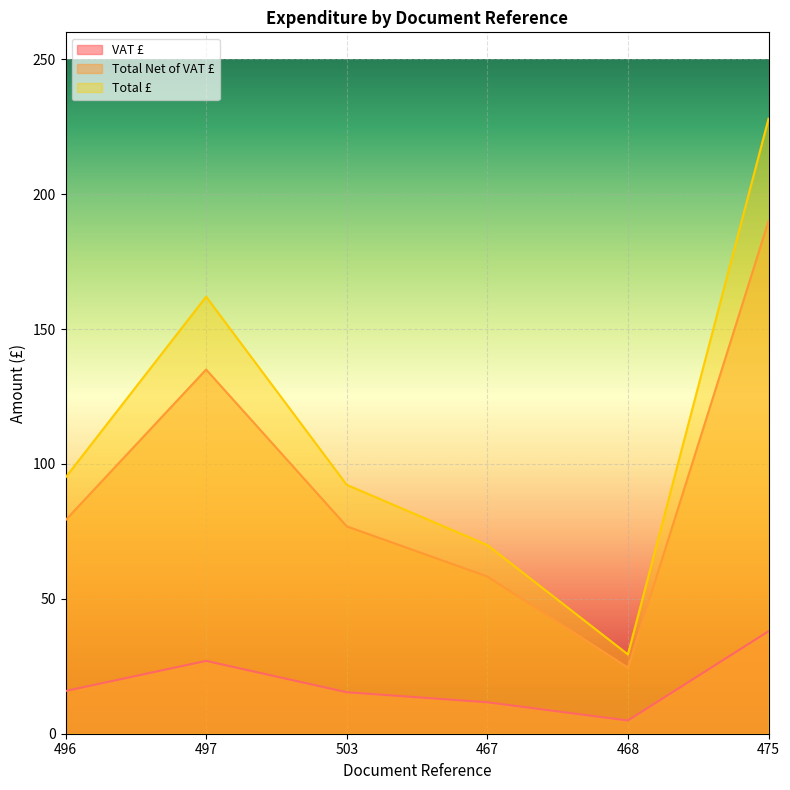

The Total £ series shows 29.4 at 468. True or false?

True